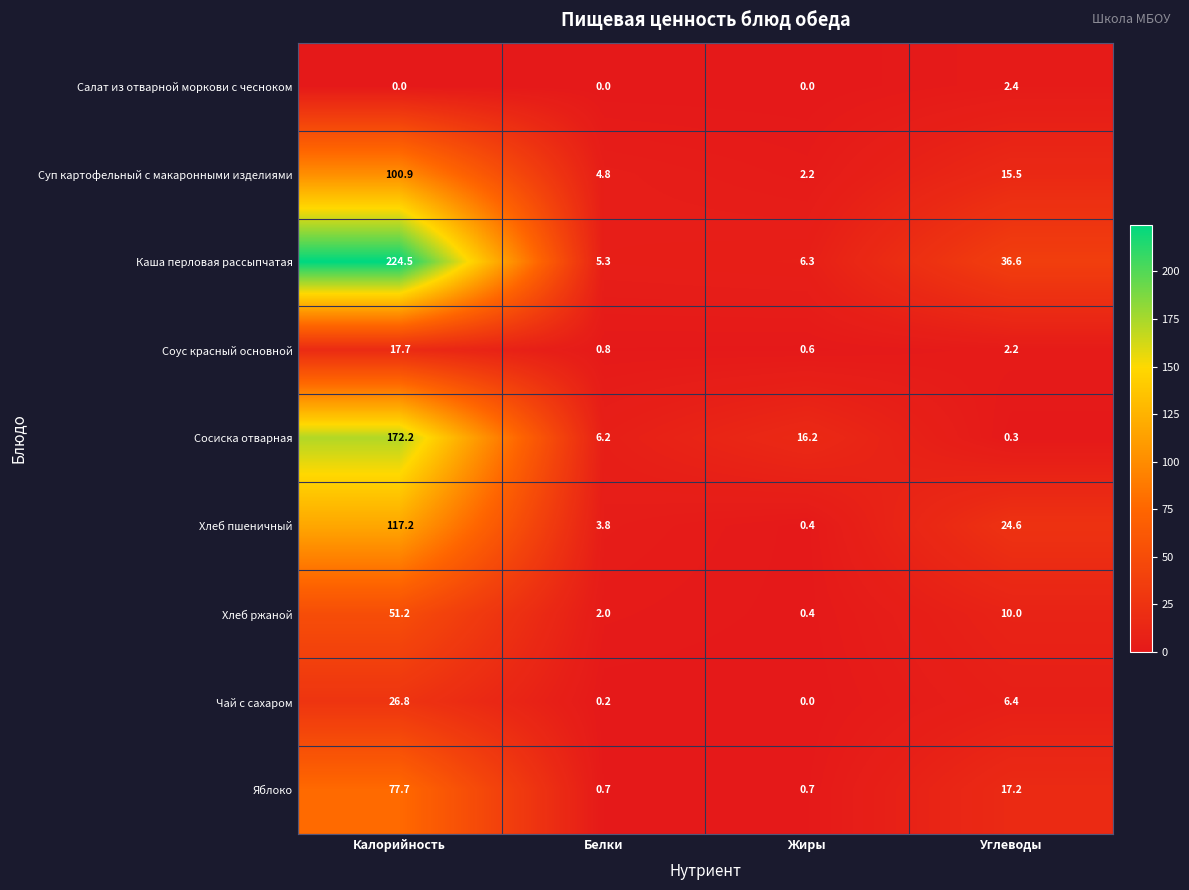

Which series changed the most between Белки and Углеводы?

Каша перловая рассыпчатая